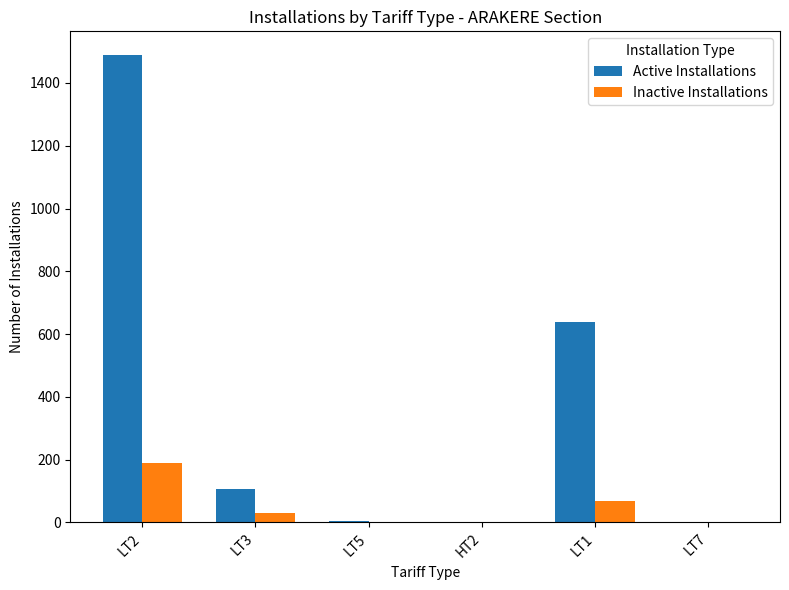

Is the value of Inactive Installations at LT3 greater than the value of Active Installations at LT2?

No